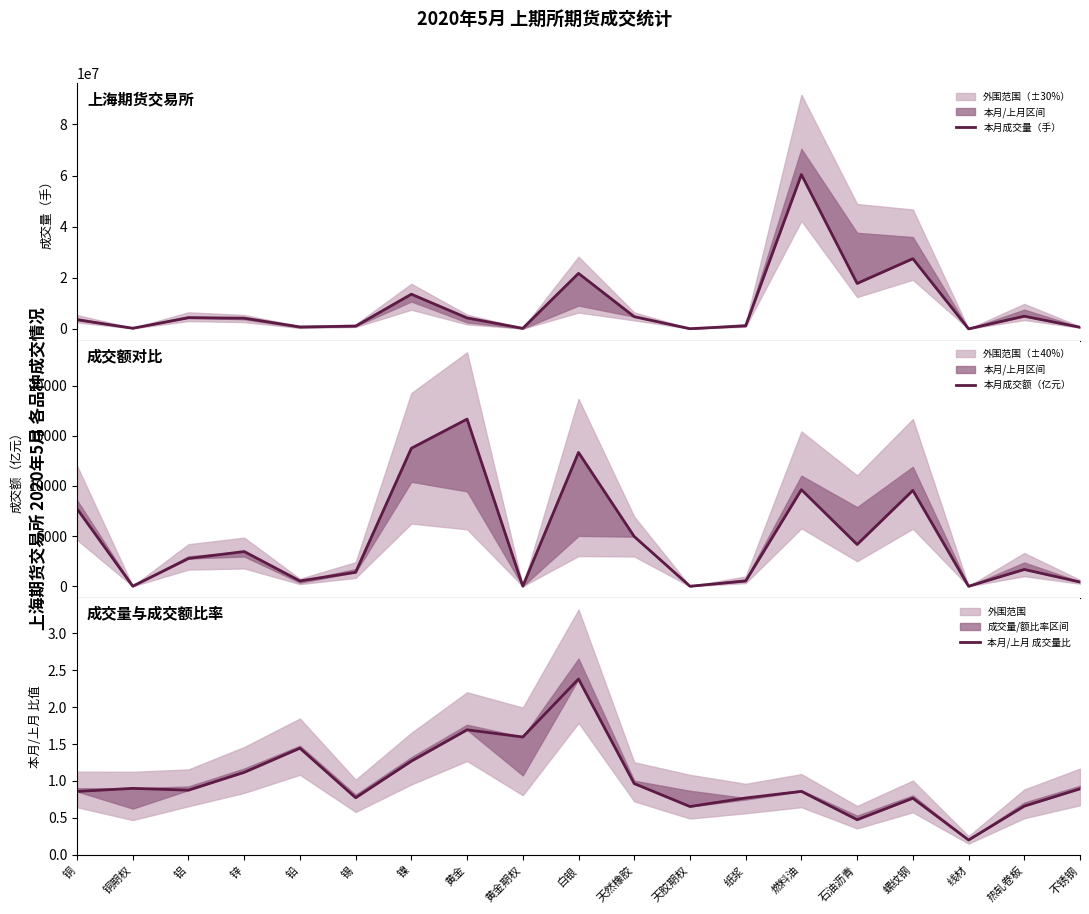

True or false: 本月成交量（手） and 本月/上月 成交量比 cross at least once.

False